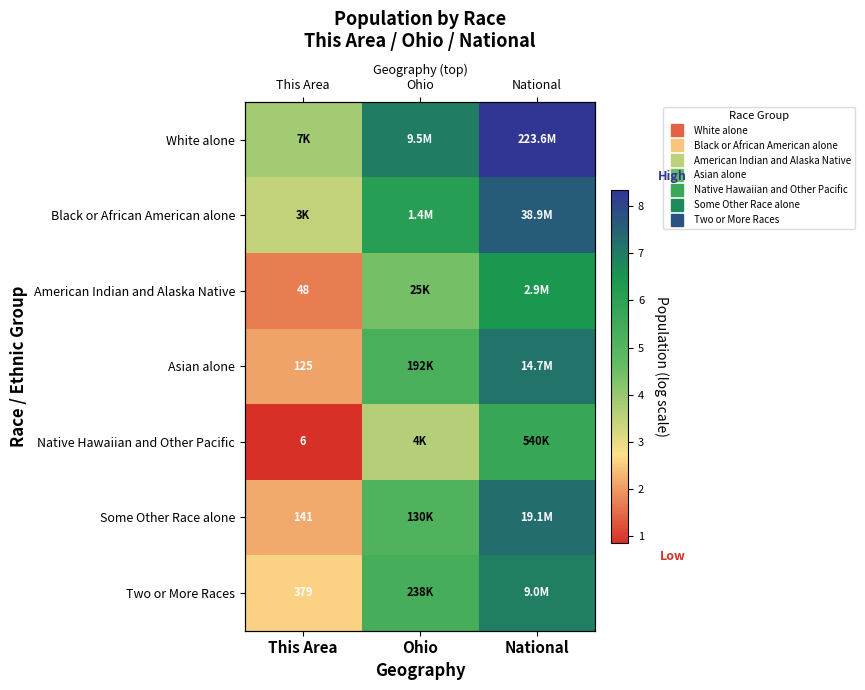

What is the difference between the maximum and minimum values in the White alone series?

4.5